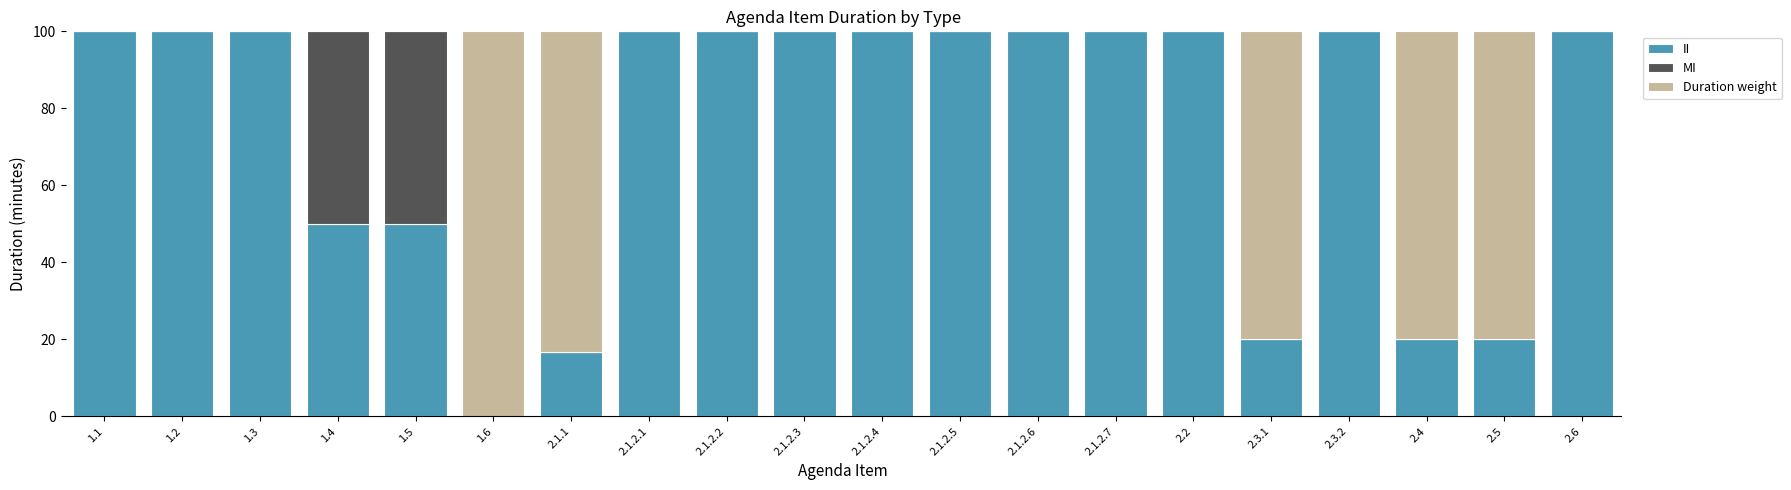

What is the total value across all series at 2.1.2.2?

100.0